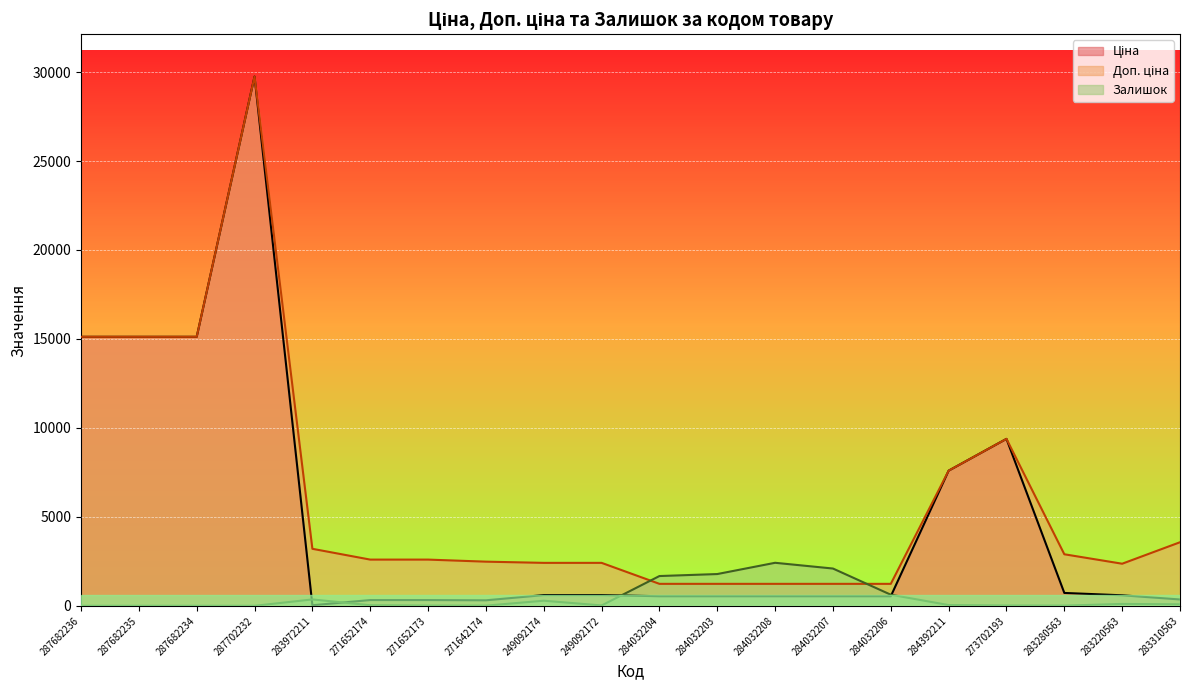

What is the maximum value shown in the chart?

29747.2